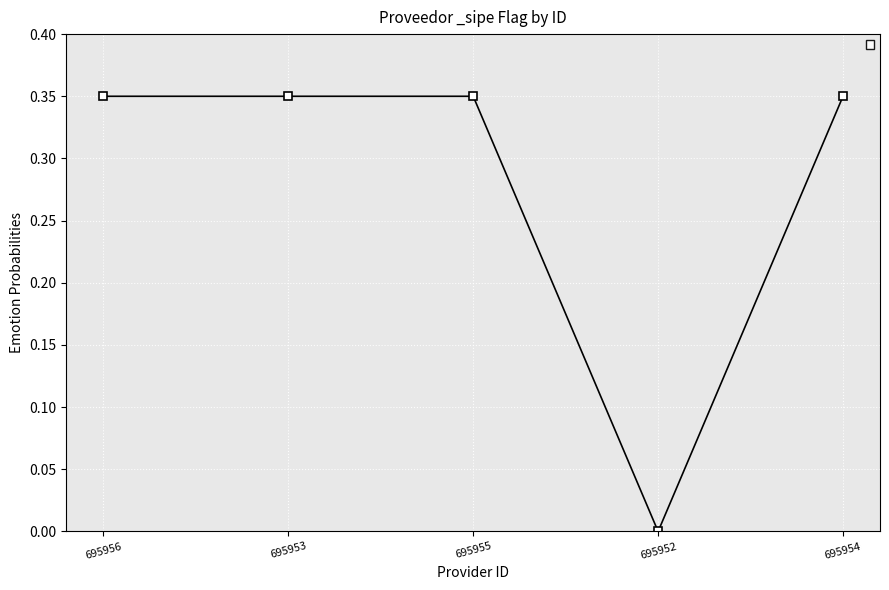

Count the number of data series in this chart.

1